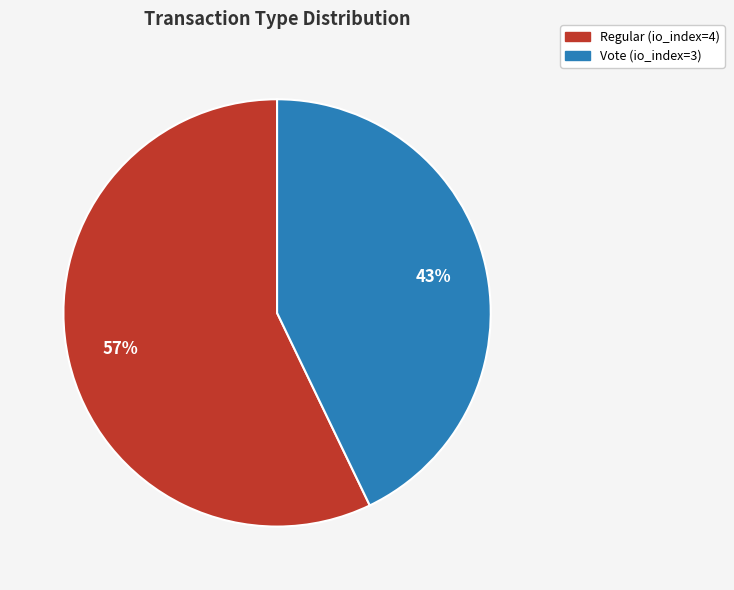

Is it true that Regular is 57% of the pie?

True